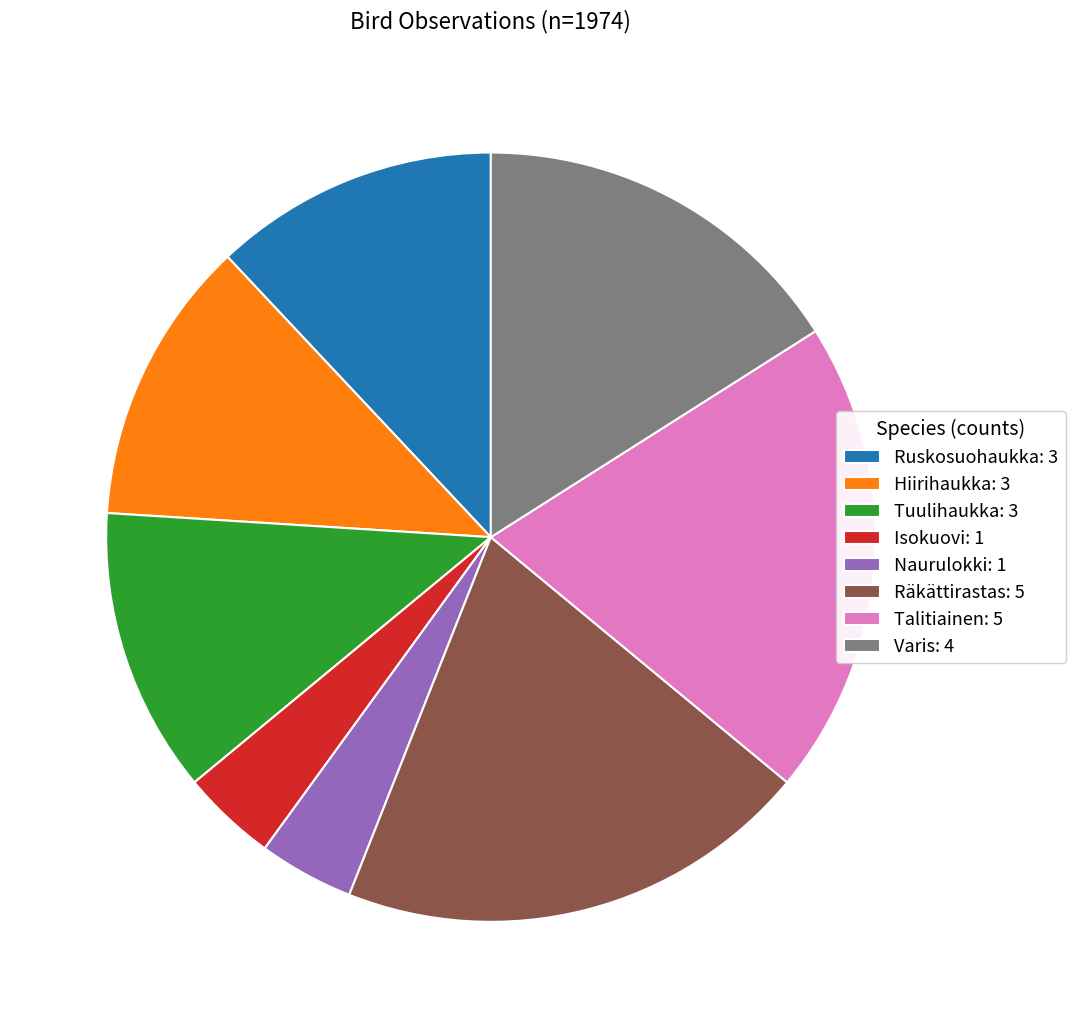

Is it true that Ruskosuohaukka: 3 is 12% of the pie?

True